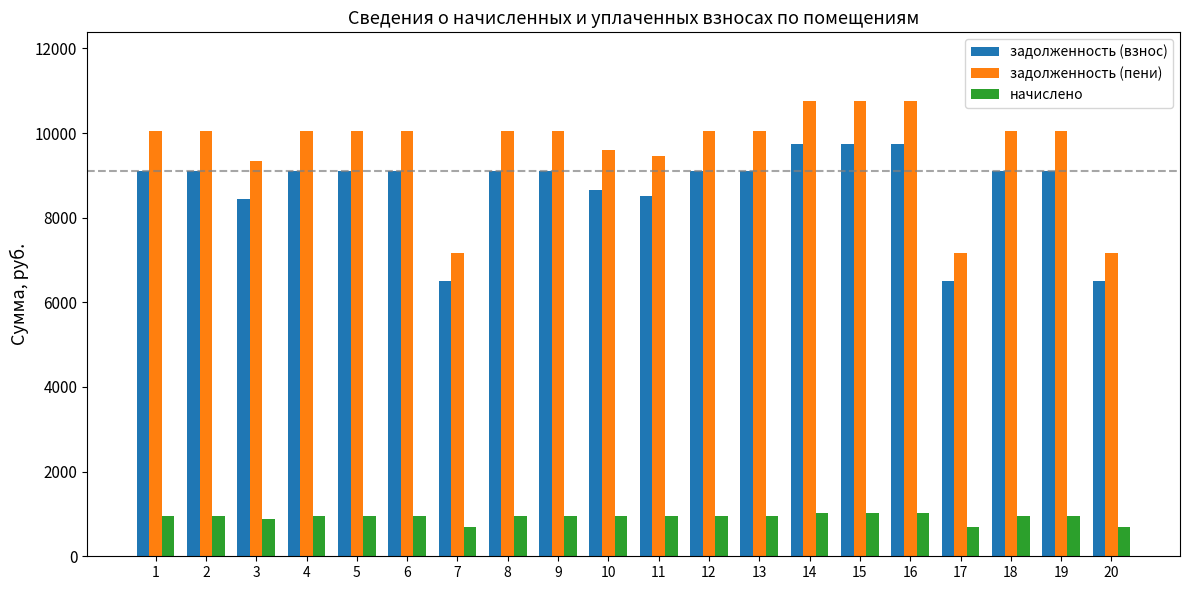

What is the average value of the задолженность (взнос) series?

8719.7